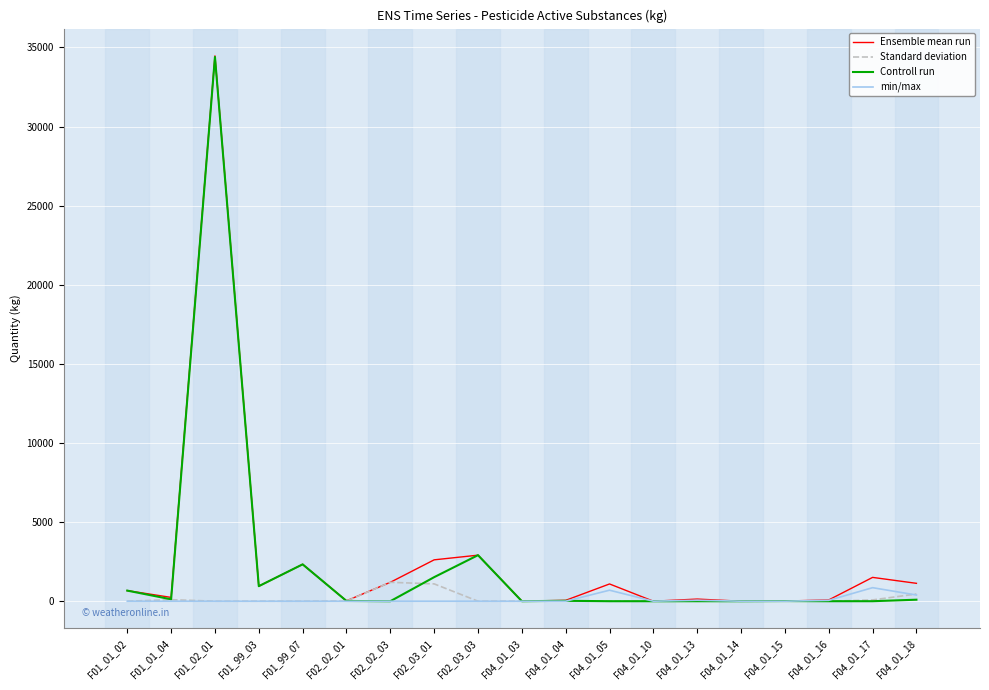

The value of Controll run at F04_01_16 is 19392. True or false?

False